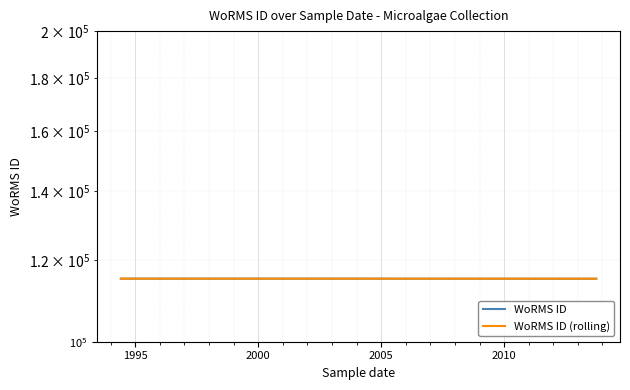

At how many categories does at least one series exceed 115101?

2